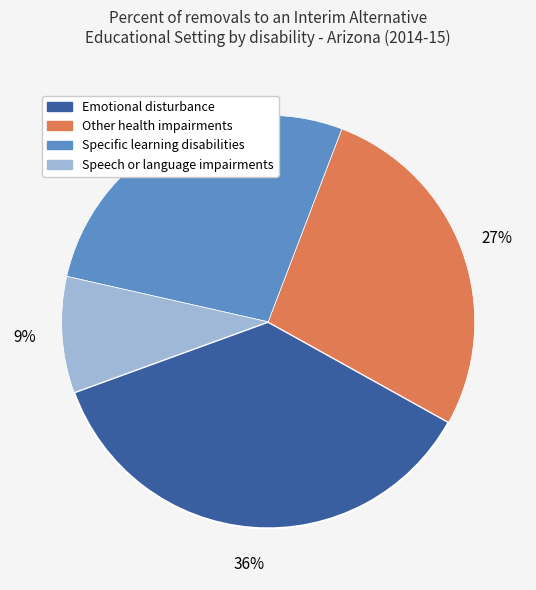

Is it true that Specific learning disabilities is 18% of the pie?

False